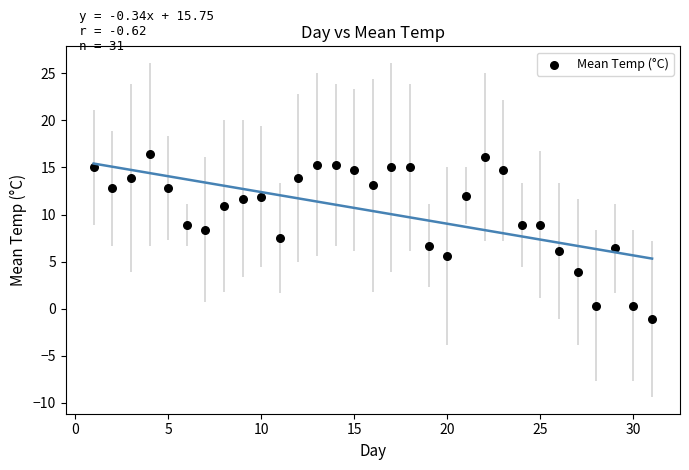

What is the range of Y values (max minus min)?

17.5